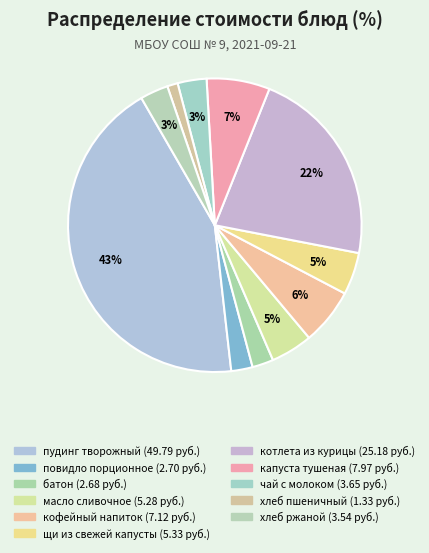

Count the number of slices in the pie.

11